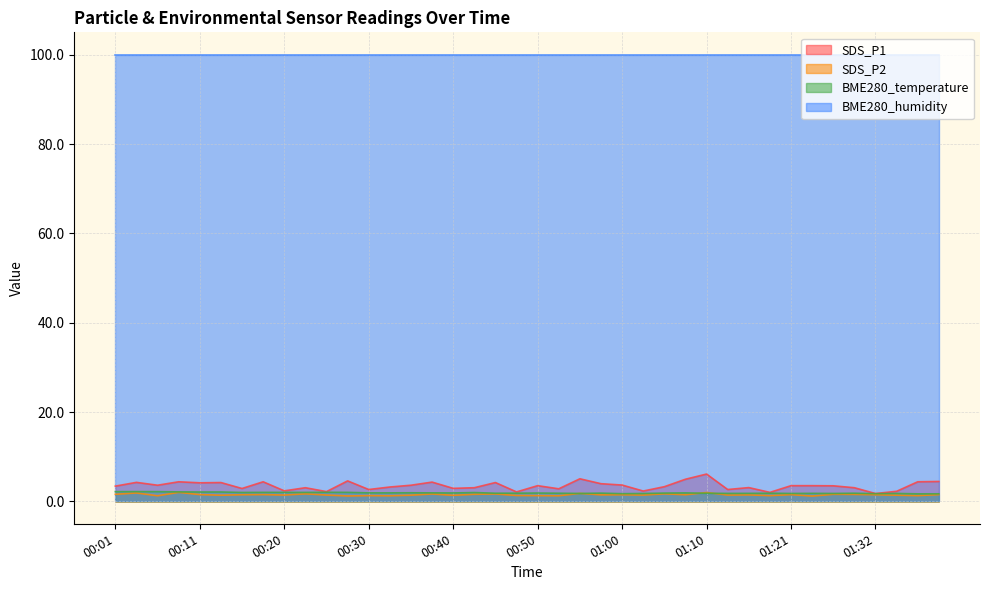

How many interior local peaks does the SDS_P2 series have?

14